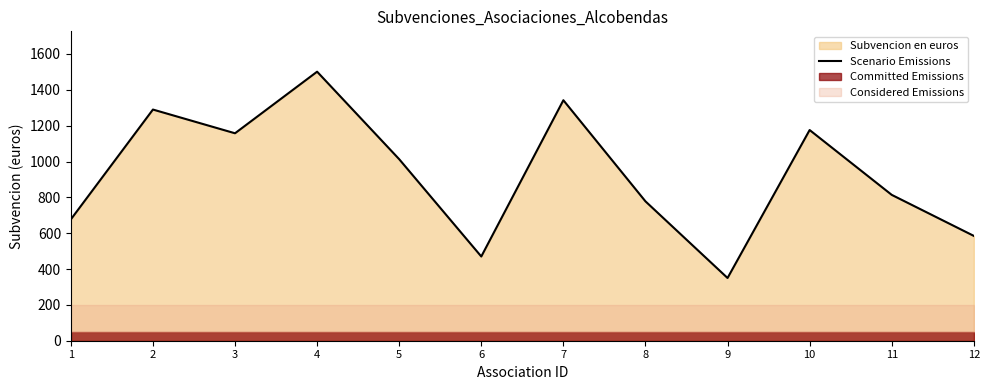

What is the value of the 5th point from the left?

1012.9